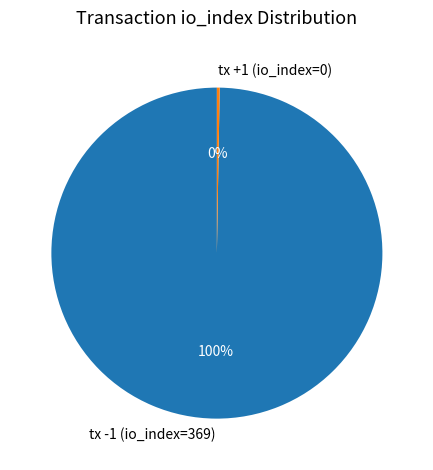

To the nearest percent, what is the average slice percentage?

50%